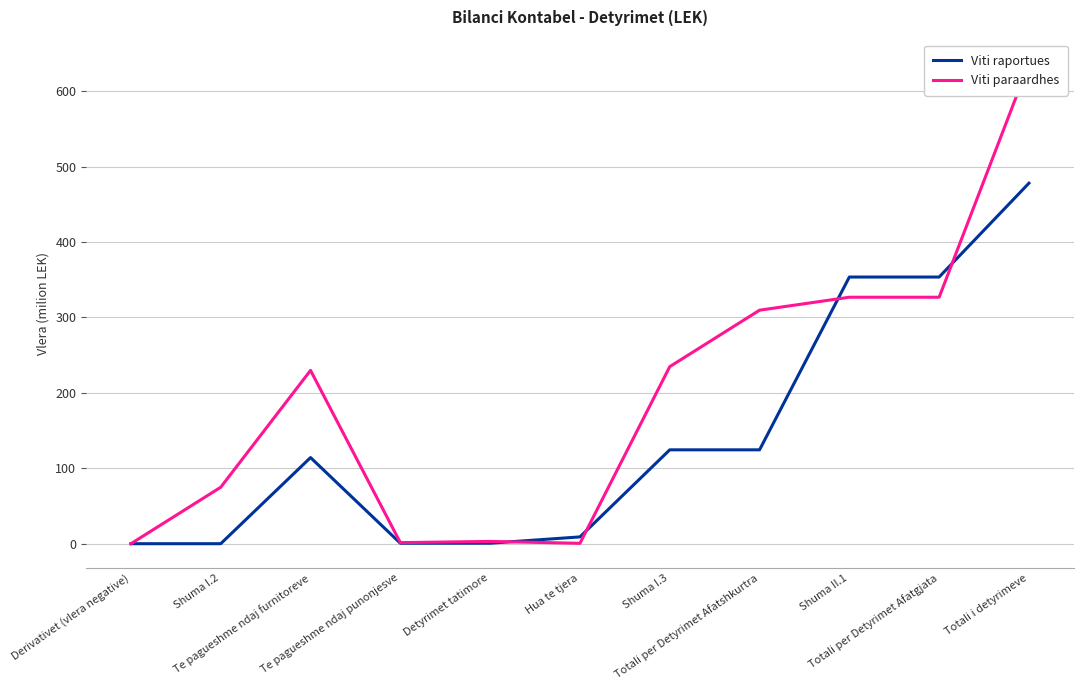

What is the label of the 5th point from the right?

Shuma I.3